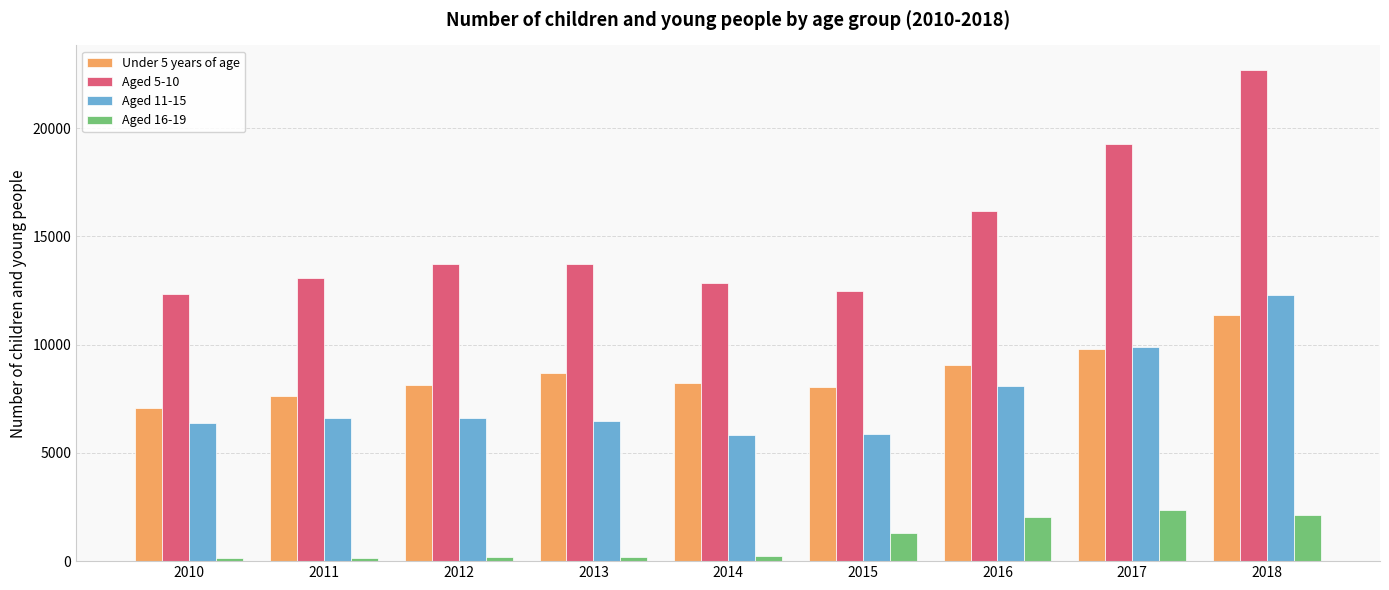

How many distinct data groups are displayed?

4